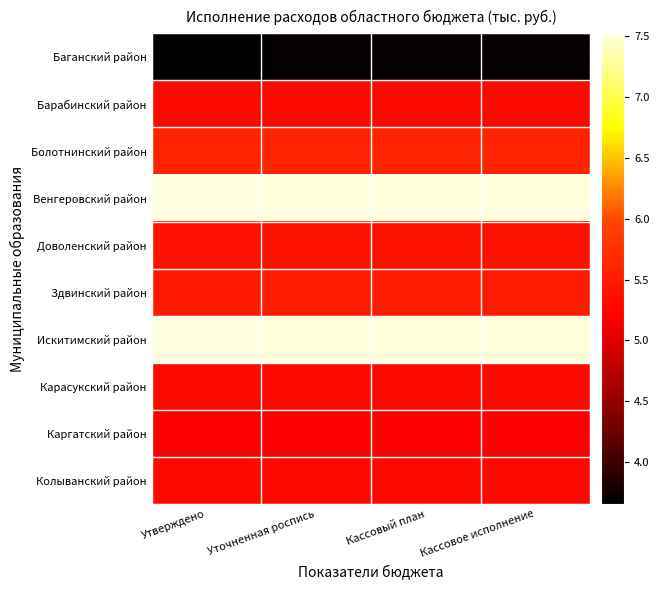

Reading right to left, list all the values displayed in this chart.

Баганский район: Кассовое исполнение=3.7	Кассовый план=3.7	Уточненная роспись=3.7	Утверждено=3.7
Барабинский район: Кассовое исполнение=5.3	Кассовый план=5.3	Уточненная роспись=5.3	Утверждено=5.3
Болотнинский район: Кассовое исполнение=5.6	Кассовый план=5.6	Уточненная роспись=5.6	Утверждено=5.6
Венгеровский район: Кассовое исполнение=7.5	Кассовый план=7.5	Уточненная роспись=7.5	Утверждено=7.5
Доволенский район: Кассовое исполнение=5.4	Кассовый план=5.4	Уточненная роспись=5.4	Утверждено=5.4
Здвинский район: Кассовое исполнение=5.5	Кассовый план=5.5	Уточненная роспись=5.5	Утверждено=5.5
Искитимский район: Кассовое исполнение=7.5	Кассовый план=7.5	Уточненная роспись=7.5	Утверждено=7.5
Карасукский район: Кассовое исполнение=5.3	Кассовый план=5.3	Уточненная роспись=5.3	Утверждено=5.3
Каргатский район: Кассовое исполнение=5.2	Кассовый план=5.2	Уточненная роспись=5.2	Утверждено=5.2
Колыванский район: Кассовое исполнение=5.3	Кассовый план=5.3	Уточненная роспись=5.3	Утверждено=5.3